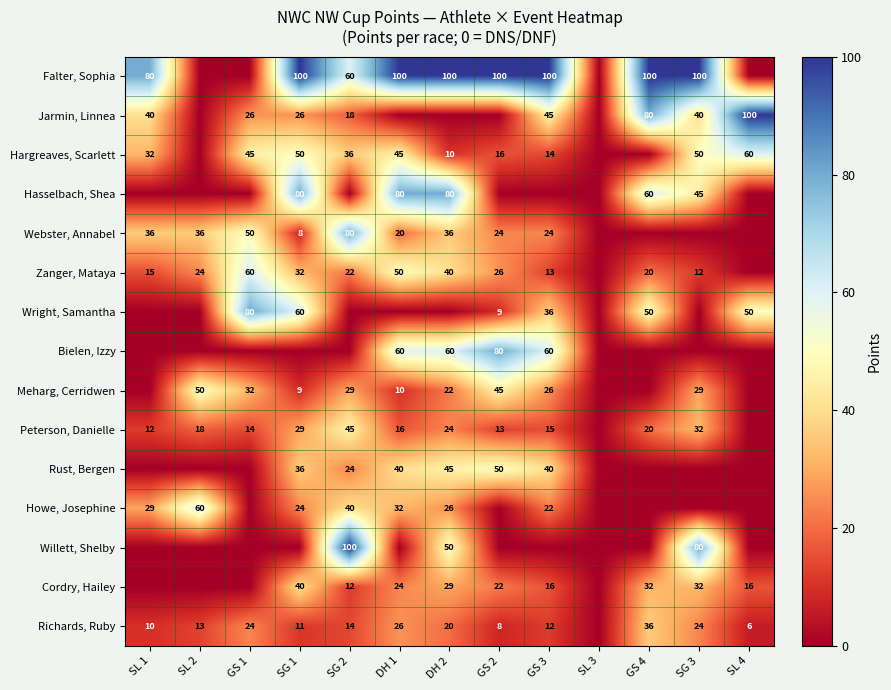

True or false: Peterson, Danielle has a value of 11 at SL 2.

False